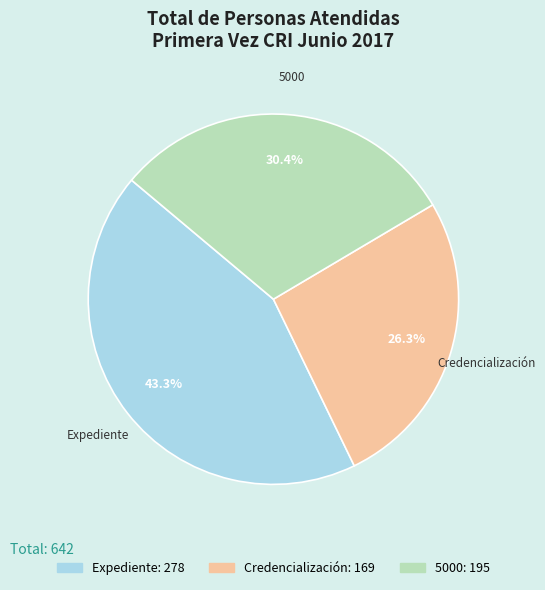

Does 5000 account for over 50% of the chart?

No